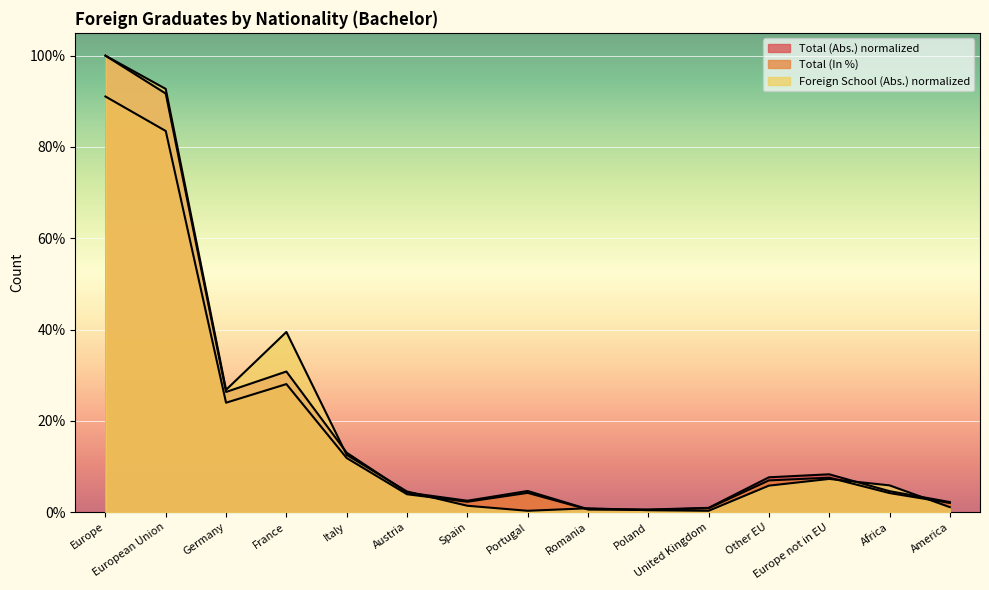

Between Portugal and Poland, which is larger?

Portugal